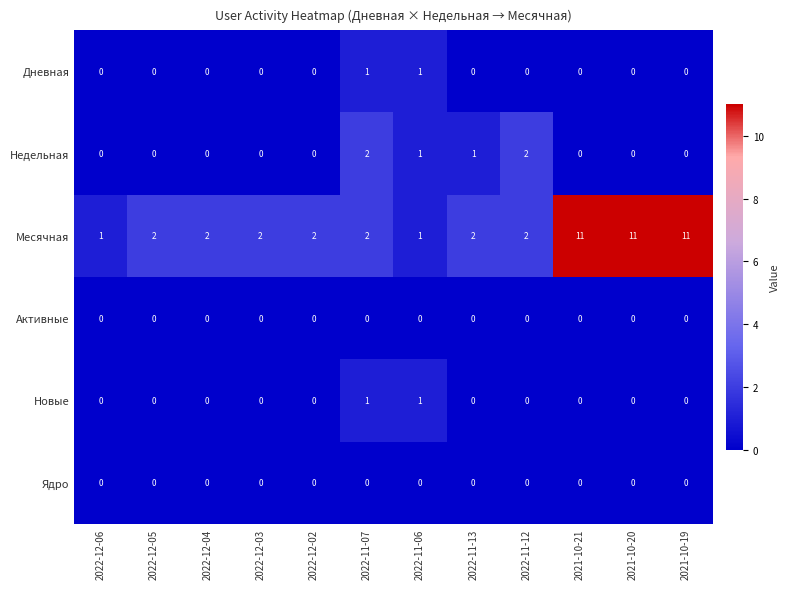

How many Недельная values are between 0 and 1?

10